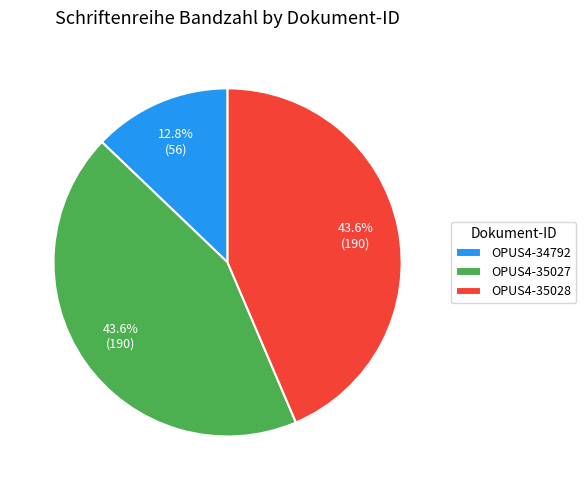

To the nearest percent, what percentage of the pie is OPUS4-35028?

44%